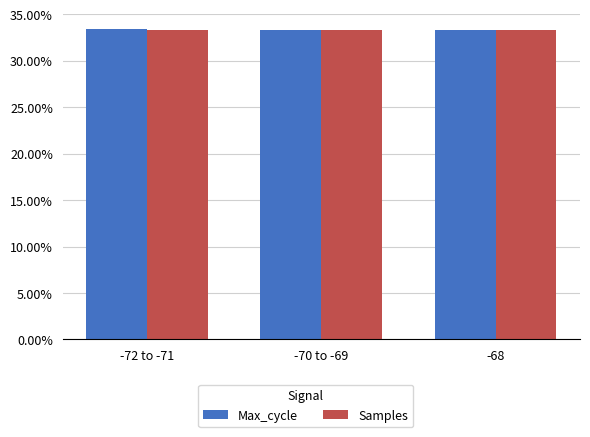

Reading right to left, transcribe all the data shown in this chart.

Max_cycle: 0.3	0.3	0.3
Samples: 0.3	0.3	0.3